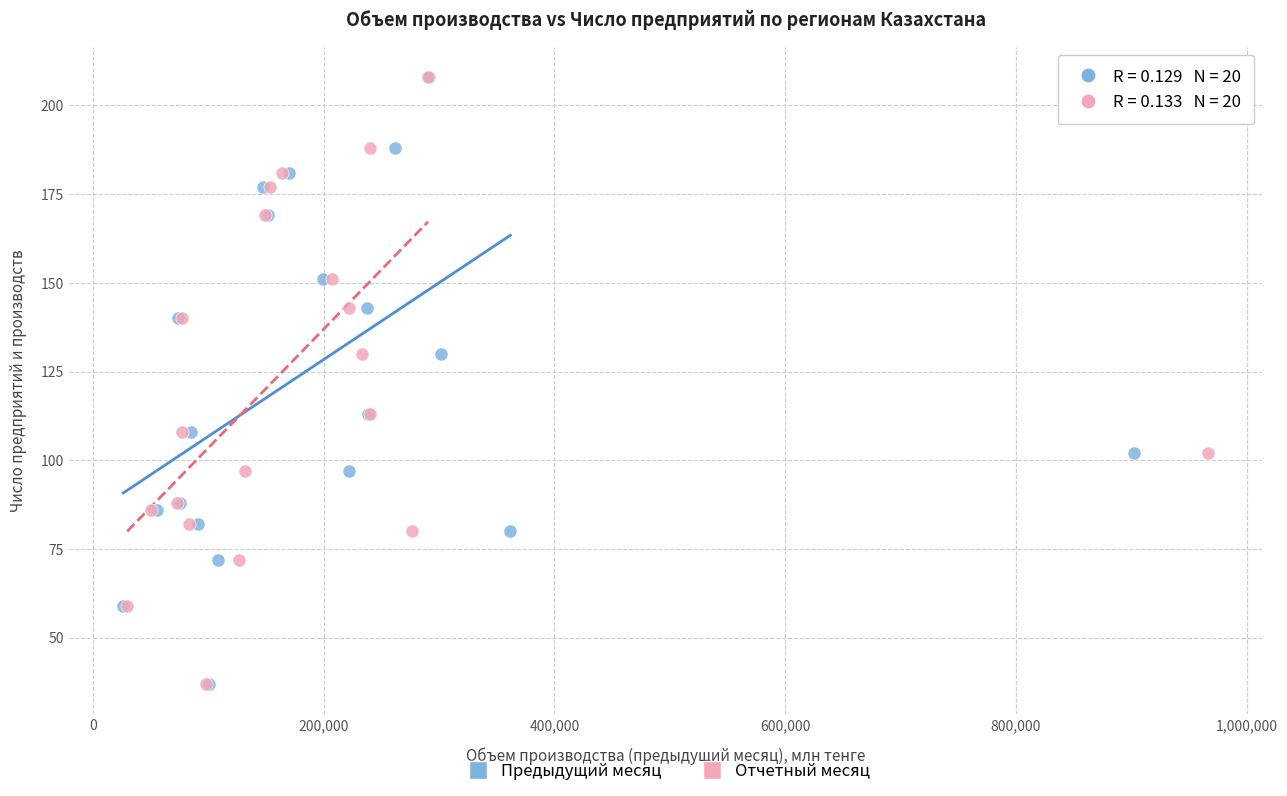

What are all the series names shown in the legend?

Предыдущий месяц, Отчетный месяц